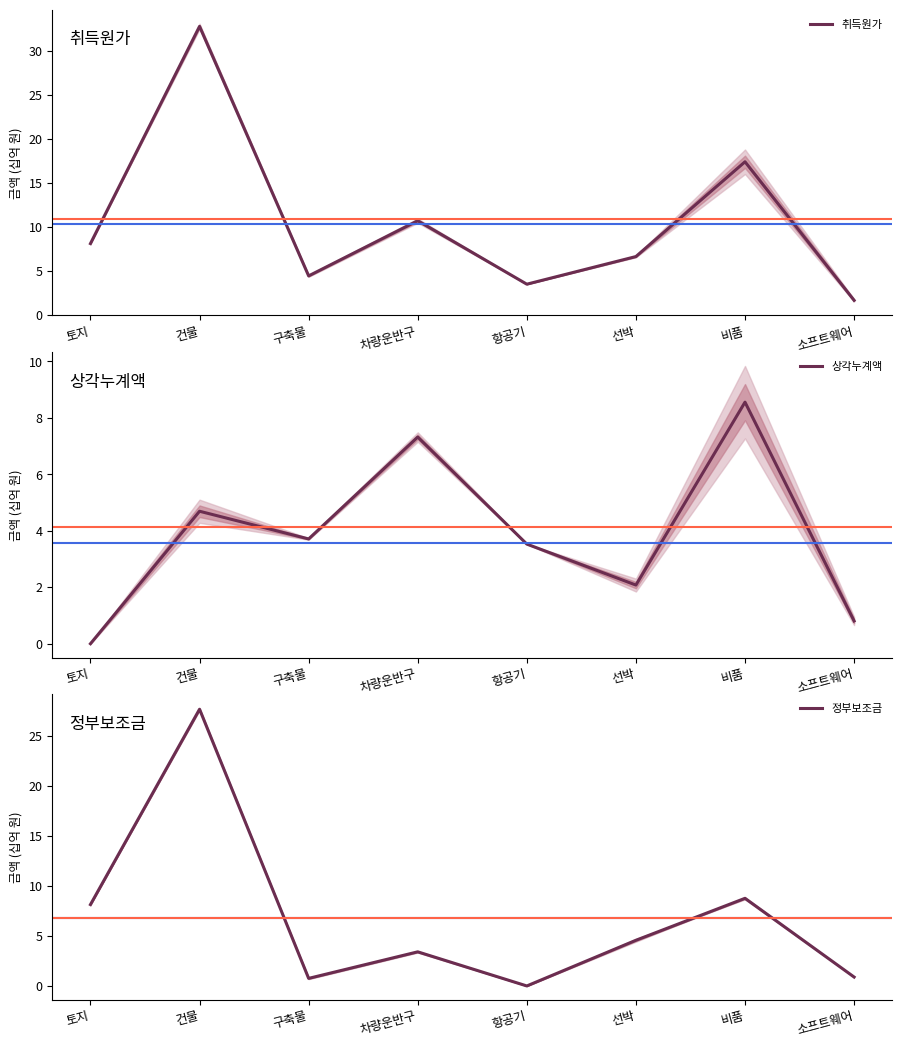

How many categories are shown in the chart?

8